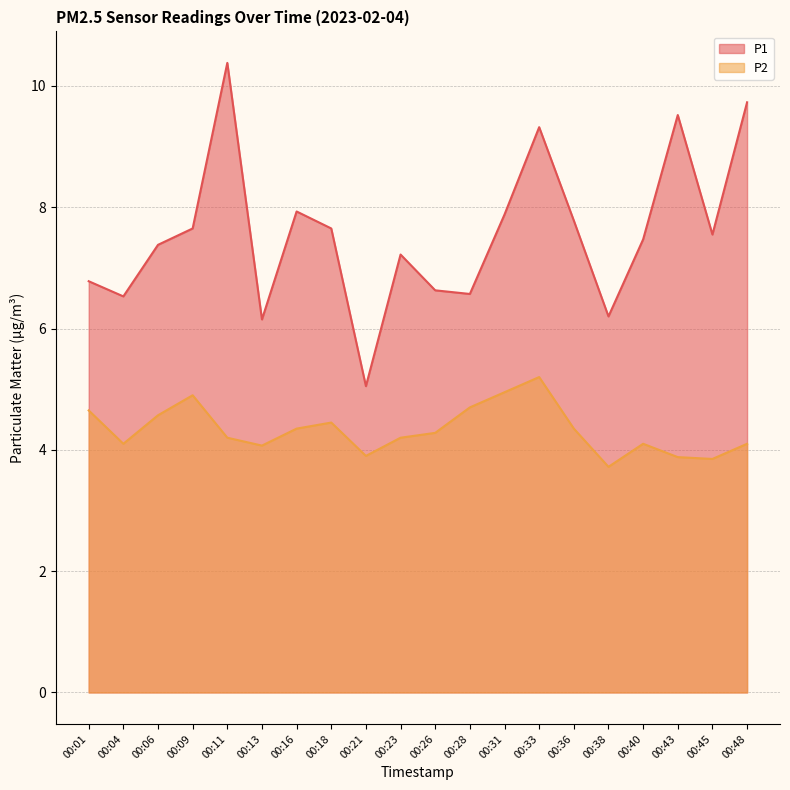

True or false: P1 has a value of 6.2 at 00:13.

True